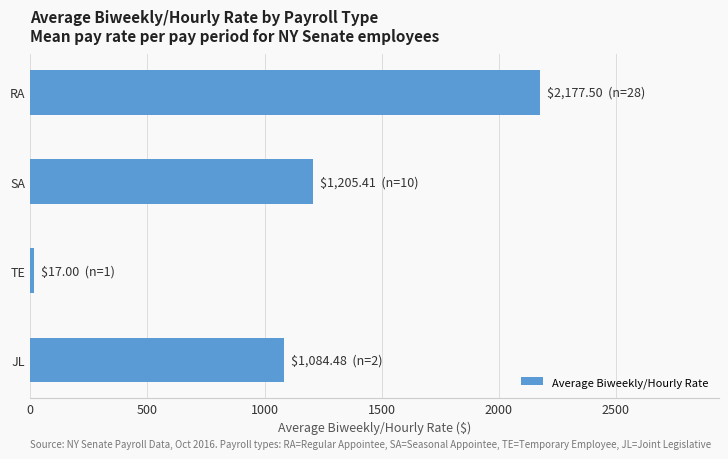

What is the difference between the maximum and minimum values?

2160.5